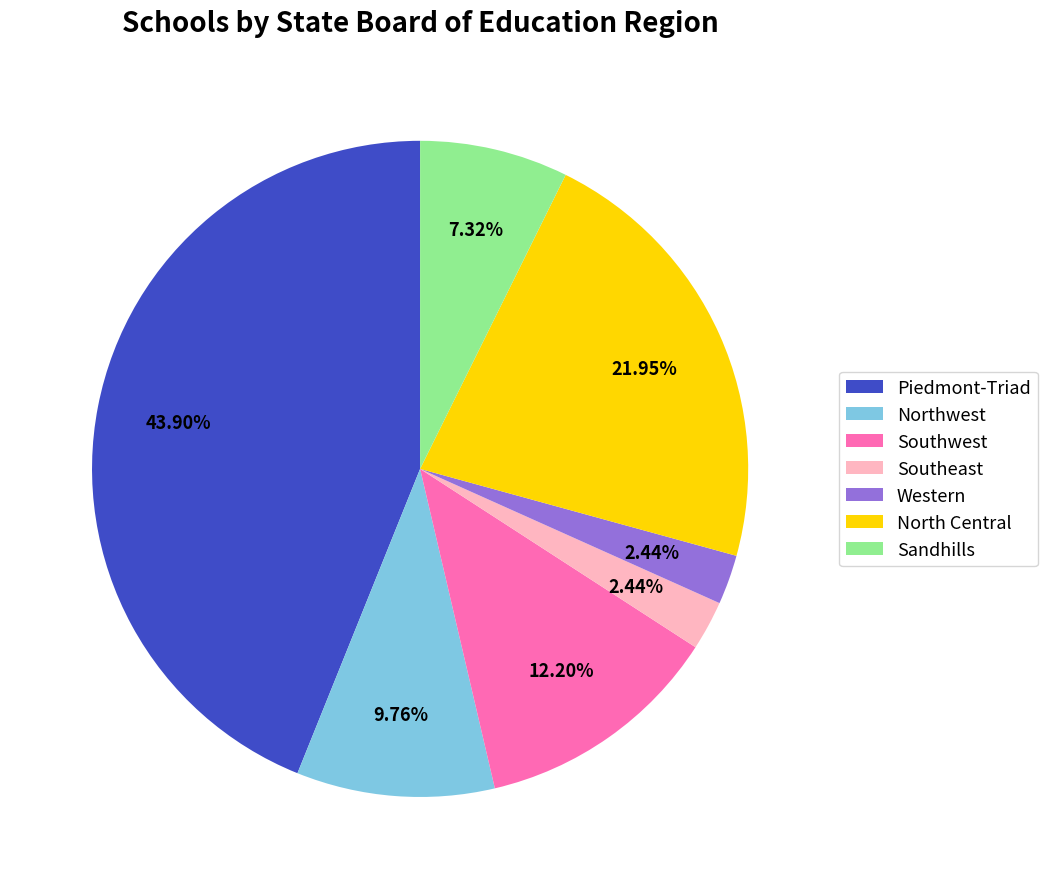

Combined, do Northwest and Sandhills account for over 50%?

No